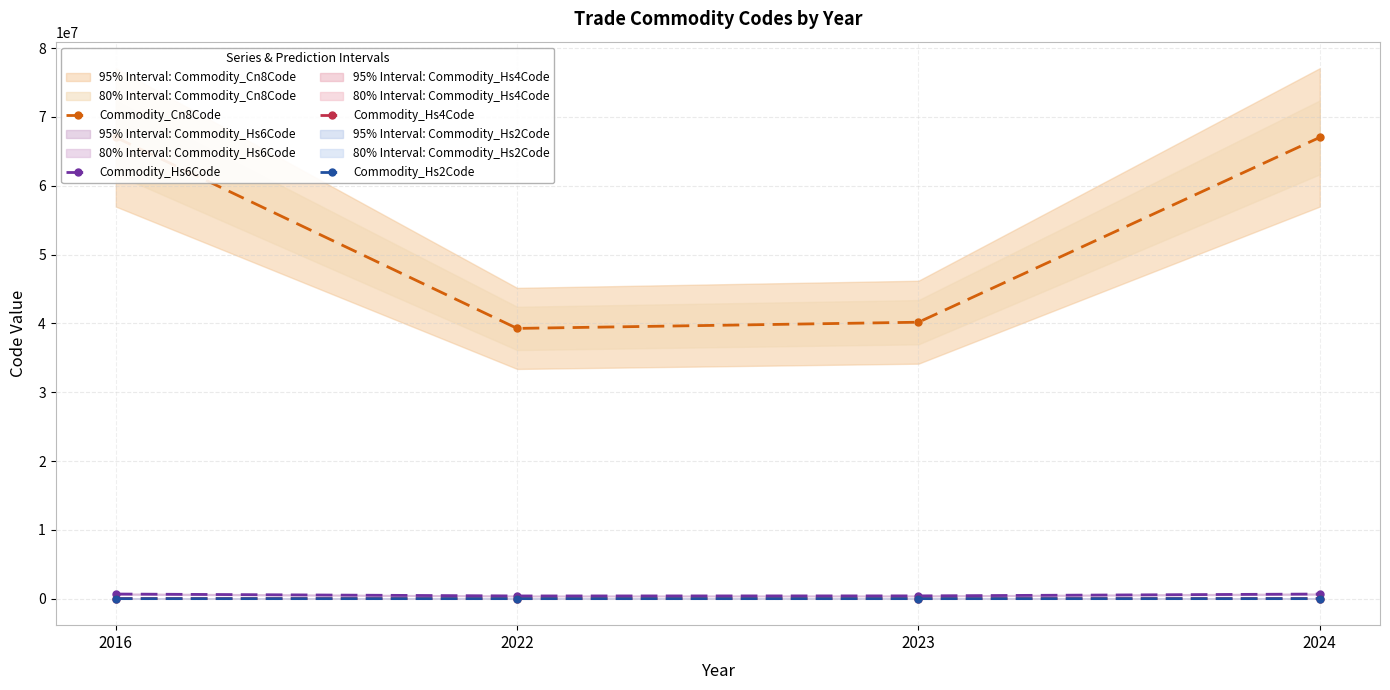

Between 2016 and 2024, which series saw the biggest shift?

Commodity_Cn8Code